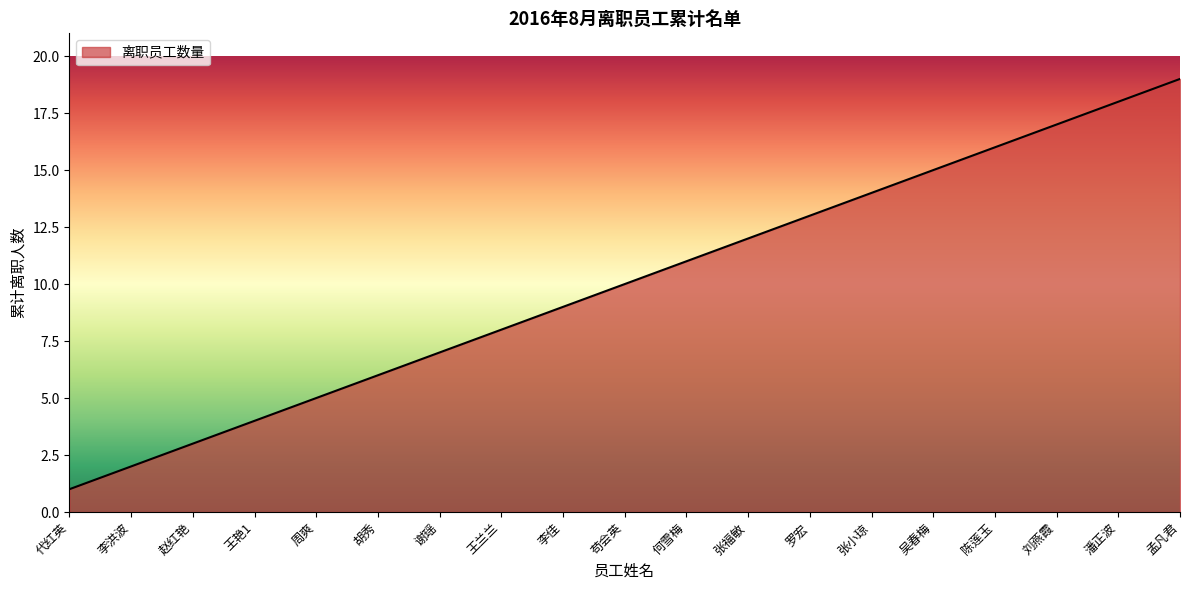

Rank the categories by value from lowest to highest.

代红英, 李洪波, 赵红艳, 王艳1, 周爽, 胡秀, 谢瑶, 王兰兰, 李佳, 苟会英, 何雪梅, 张福敏, 罗宏, 张小琼, 吴春梅, 陈莲玉, 刘燕霞, 潘正波, 孟凡君